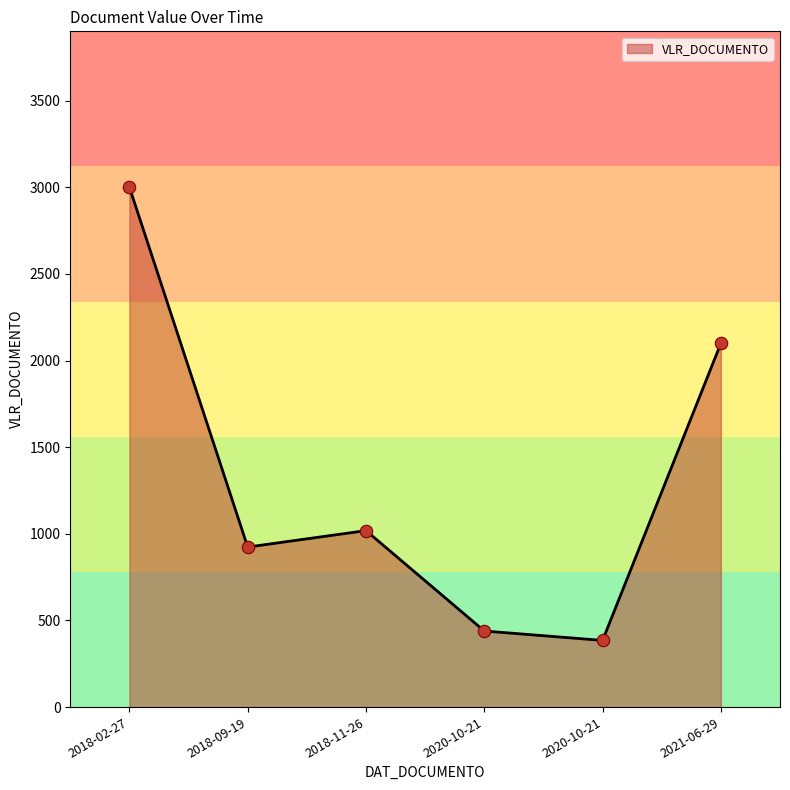

Approximately how many times larger is the value at 2018-02-27 compared to 2020-10-21?

7.8